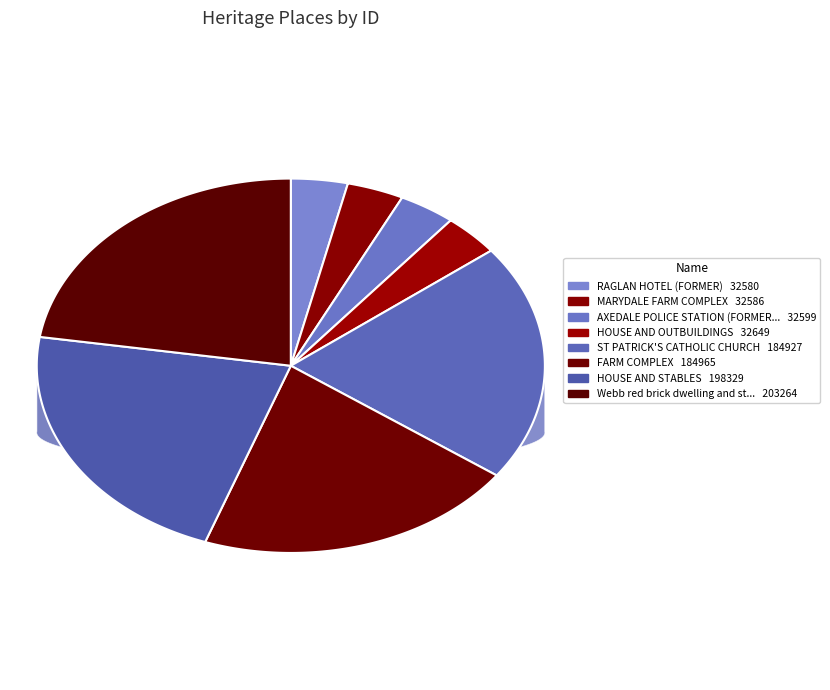

To the nearest percent, what percentage of the pie is MARYDALE FARM COMPLEX?

4%